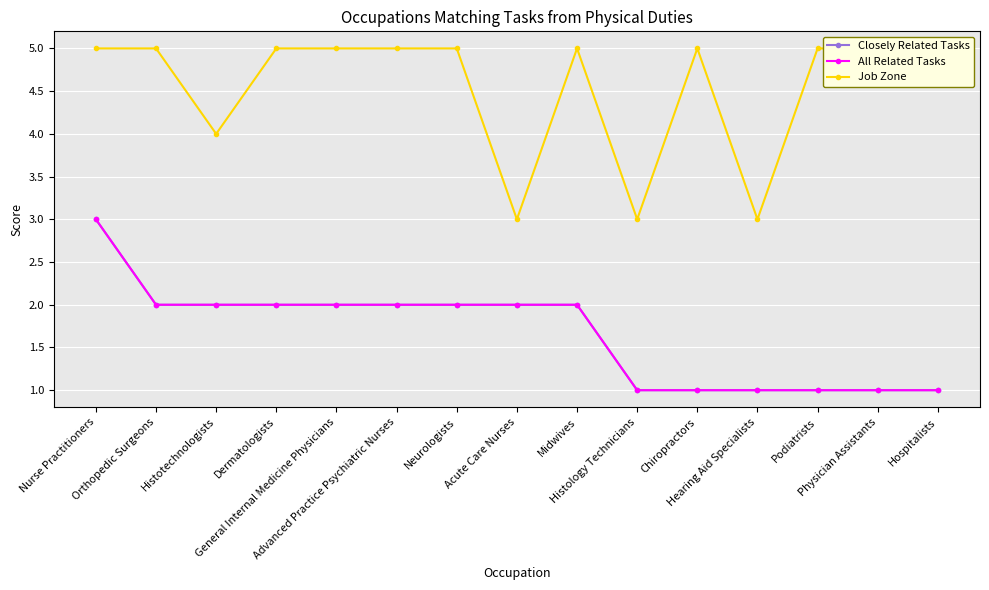

Reading left to right, what are all the values shown in this chart?

Closely Related Tasks: Nurse Practitioners=3	Orthopedic Surgeons=2	Histotechnologists=2	Dermatologists=2	General Internal Medicine Physicians=2	Advanced Practice Psychiatric Nurses=2	Neurologists=2	Acute Care Nurses=2	Midwives=2	Histology Technicians=1	Chiropractors=1	Hearing Aid Specialists=1	Podiatrists=1	Physician Assistants=1	Hospitalists=1
All Related Tasks: Nurse Practitioners=3	Orthopedic Surgeons=2	Histotechnologists=2	Dermatologists=2	General Internal Medicine Physicians=2	Advanced Practice Psychiatric Nurses=2	Neurologists=2	Acute Care Nurses=2	Midwives=2	Histology Technicians=1	Chiropractors=1	Hearing Aid Specialists=1	Podiatrists=1	Physician Assistants=1	Hospitalists=1
Job Zone: Nurse Practitioners=5	Orthopedic Surgeons=5	Histotechnologists=4	Dermatologists=5	General Internal Medicine Physicians=5	Advanced Practice Psychiatric Nurses=5	Neurologists=5	Acute Care Nurses=3	Midwives=5	Histology Technicians=3	Chiropractors=5	Hearing Aid Specialists=3	Podiatrists=5	Physician Assistants=5	Hospitalists=5